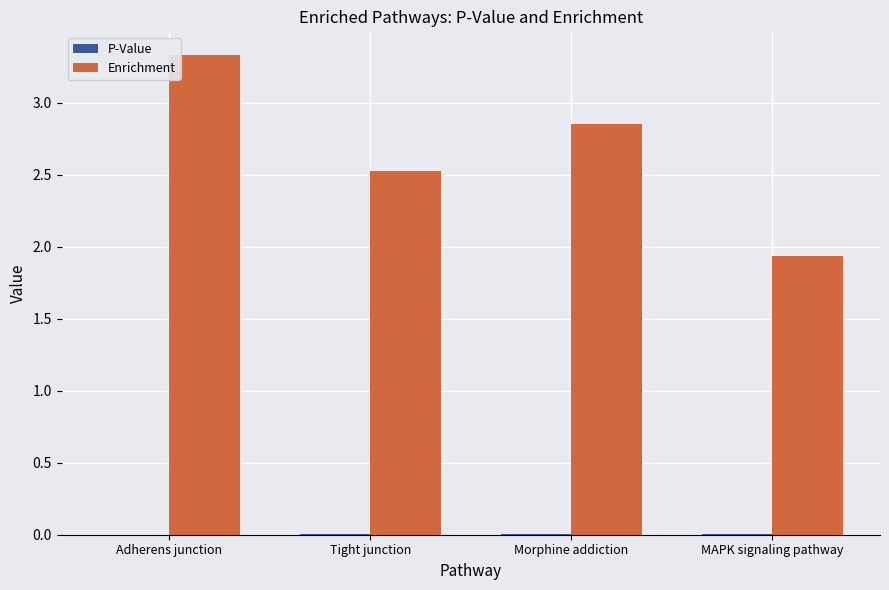

Which category has the highest value in the Enrichment series?

Adherens junction